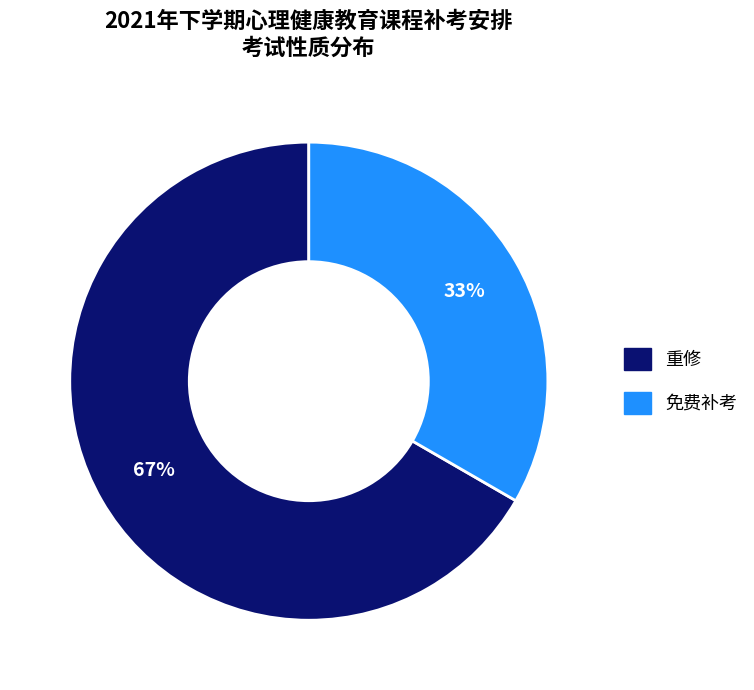

To the nearest percent, what is the combined percentage of 免费补考 and 重修?

100%